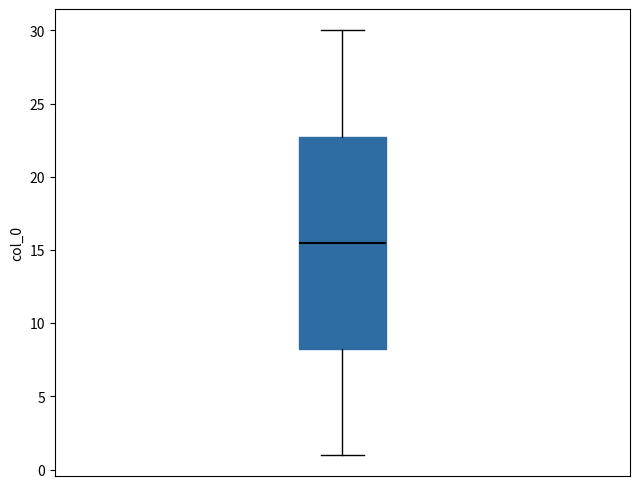

Read this box plot against the y-axis: the position of the median line, the range covered by the box, and the ends of both whiskers. The values are not printed on the chart, so give them approximately, as read against the axis.

median 15.5, box 8.5 to 23.0, whiskers 1.0 to 30.0